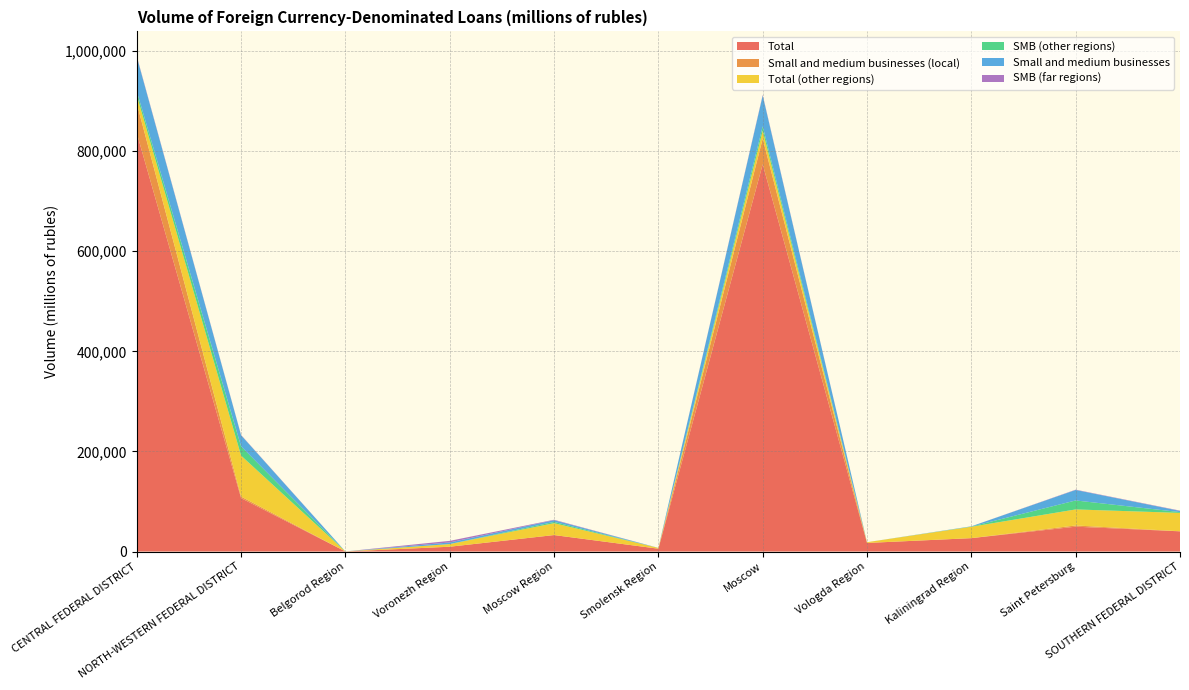

Reading left to right, transcribe all the data shown in this chart.

Total: 835984	106688	88	9594	32901	5644	773679	17133	26744	49635	40342
Small and medium businesses (local): 59594	3080	0	0	0	0	51343	0	0	2458	164
Total (other regions): 15921	81839	88	5339	23720	1568	15731	1493	22721	32027	36657
SMB (other regions): 8030	18469	0	0	2569	0	8773	0	427	17918	1587
Small and medium businesses: 68872	22168	0	3188	3437	42	61364	0	470	20967	2375
SMB (far regions): 1248	619	0	3188	868	42	1248	0	43	591	624